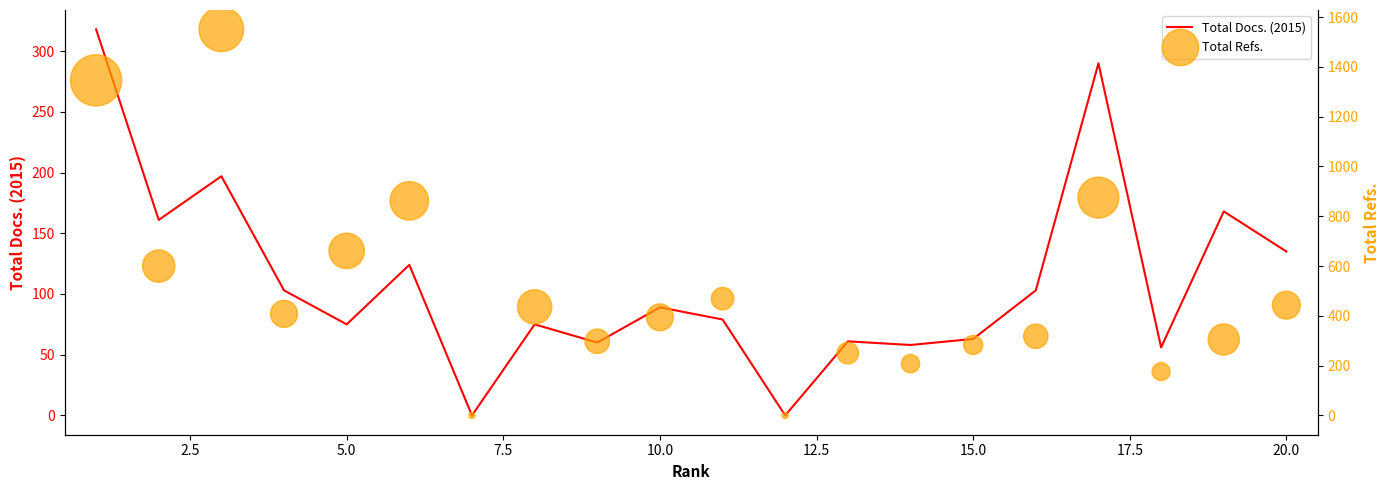

What is the highest value of the Total Docs. (2015) series?

318